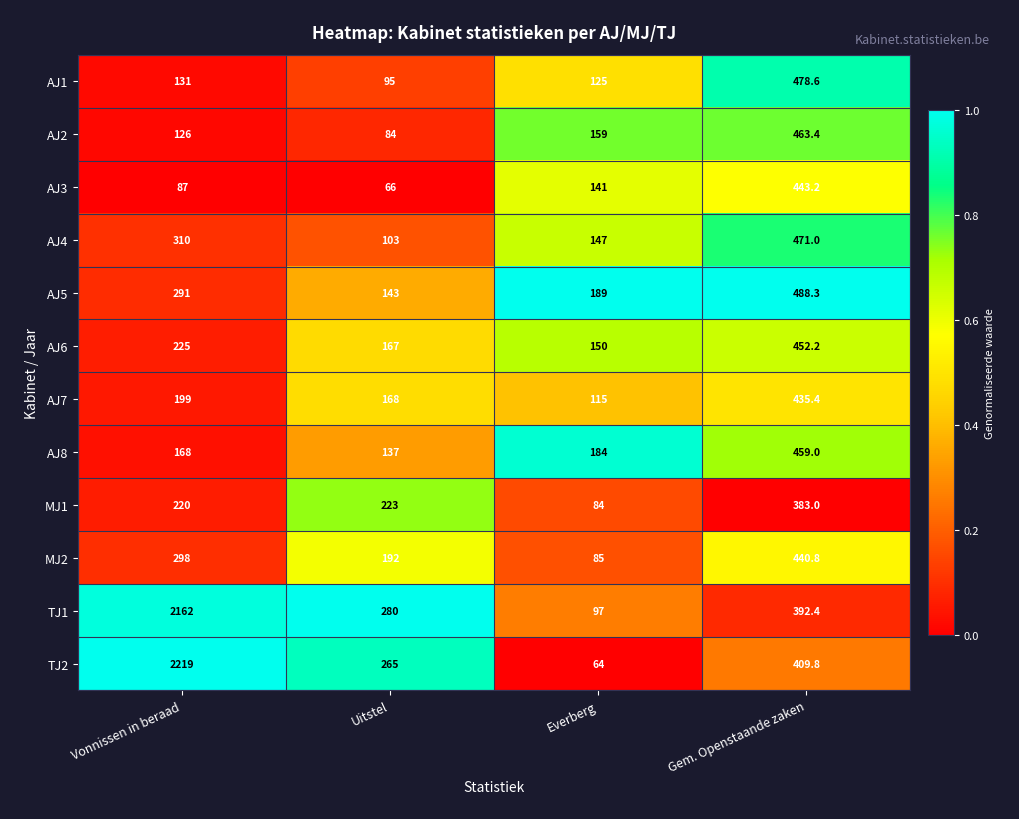

What is the difference between the highest and lowest values at Everberg?

125.0